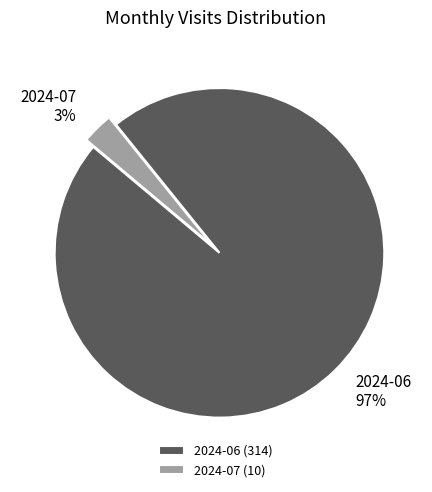

The 2024-07 slice represents 11% of the pie. True or false?

False